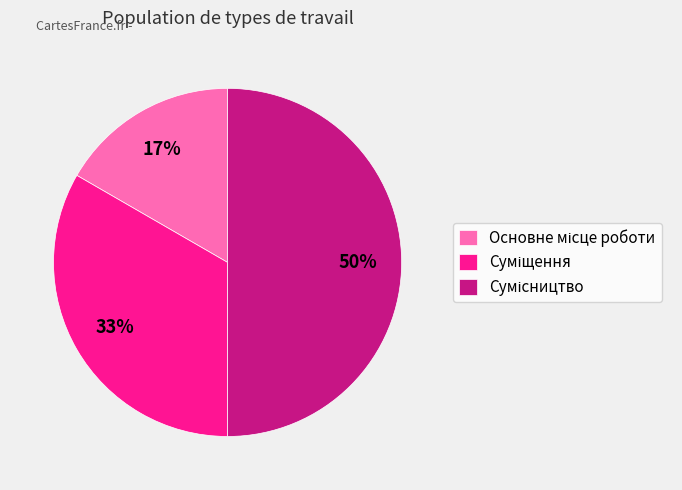

To the nearest percent, what is the average slice percentage?

33%